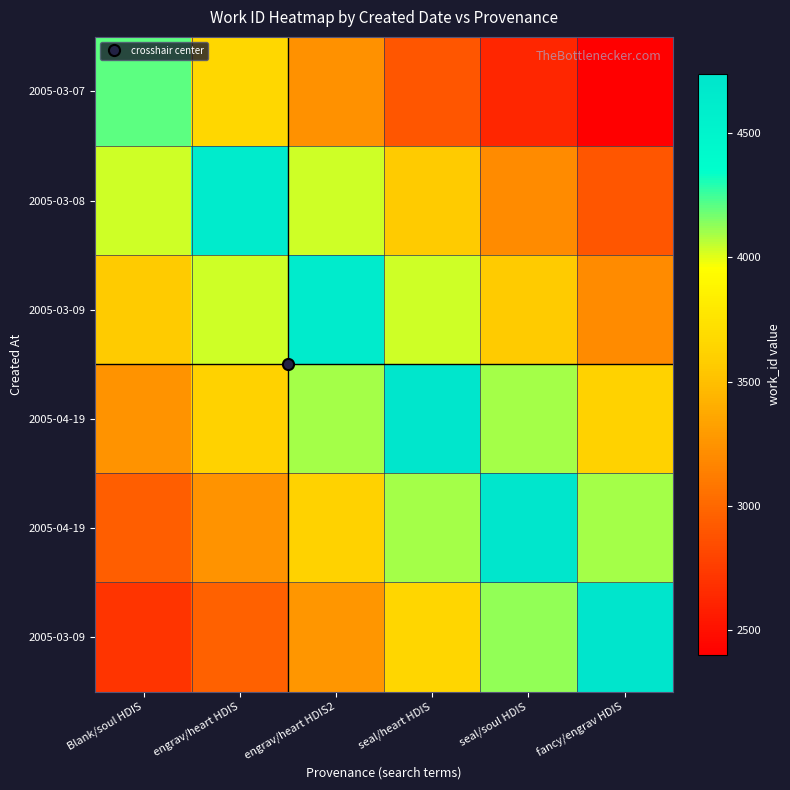

At which category is the sum across all series the highest?

seal/heart HDIS